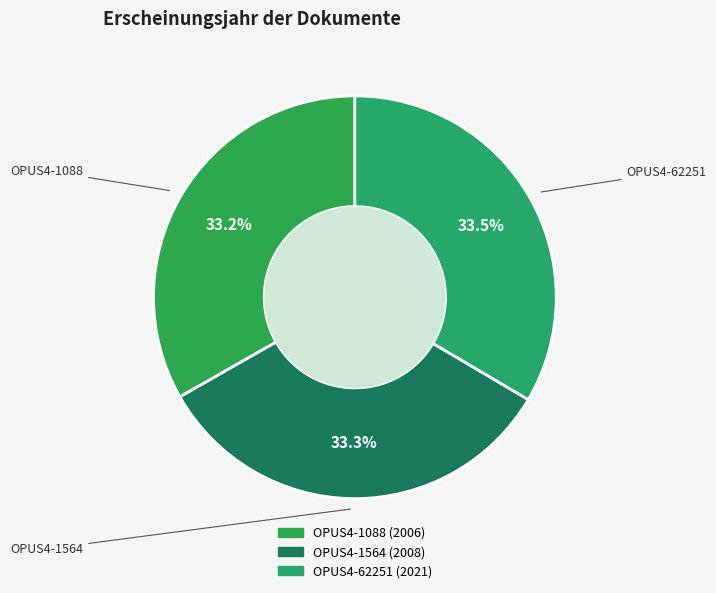

How many slices are in this pie chart?

3